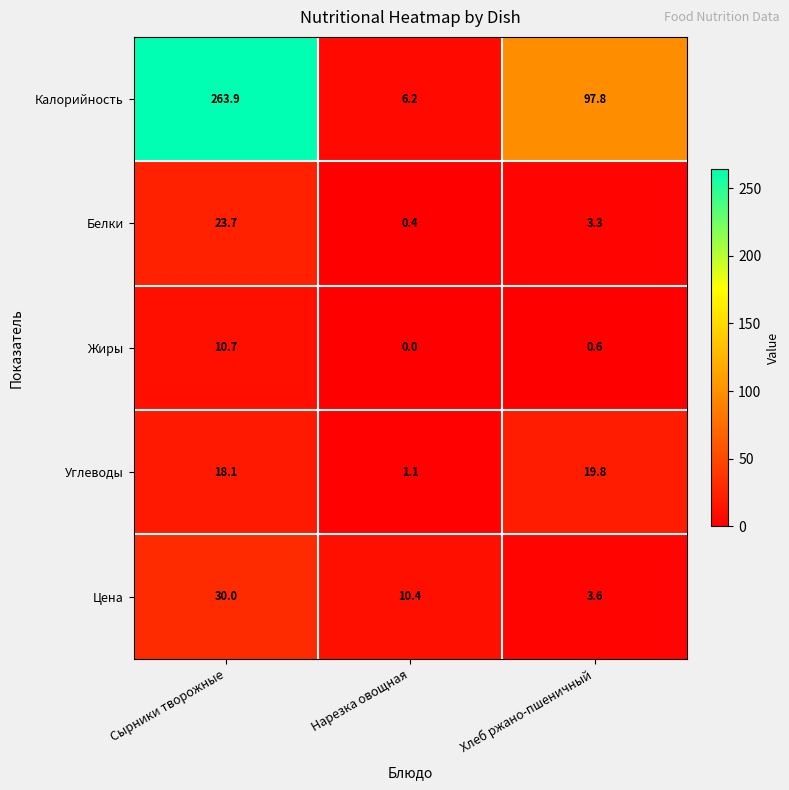

Read the Цена value at Хлеб ржано-пшеничный.

3.6